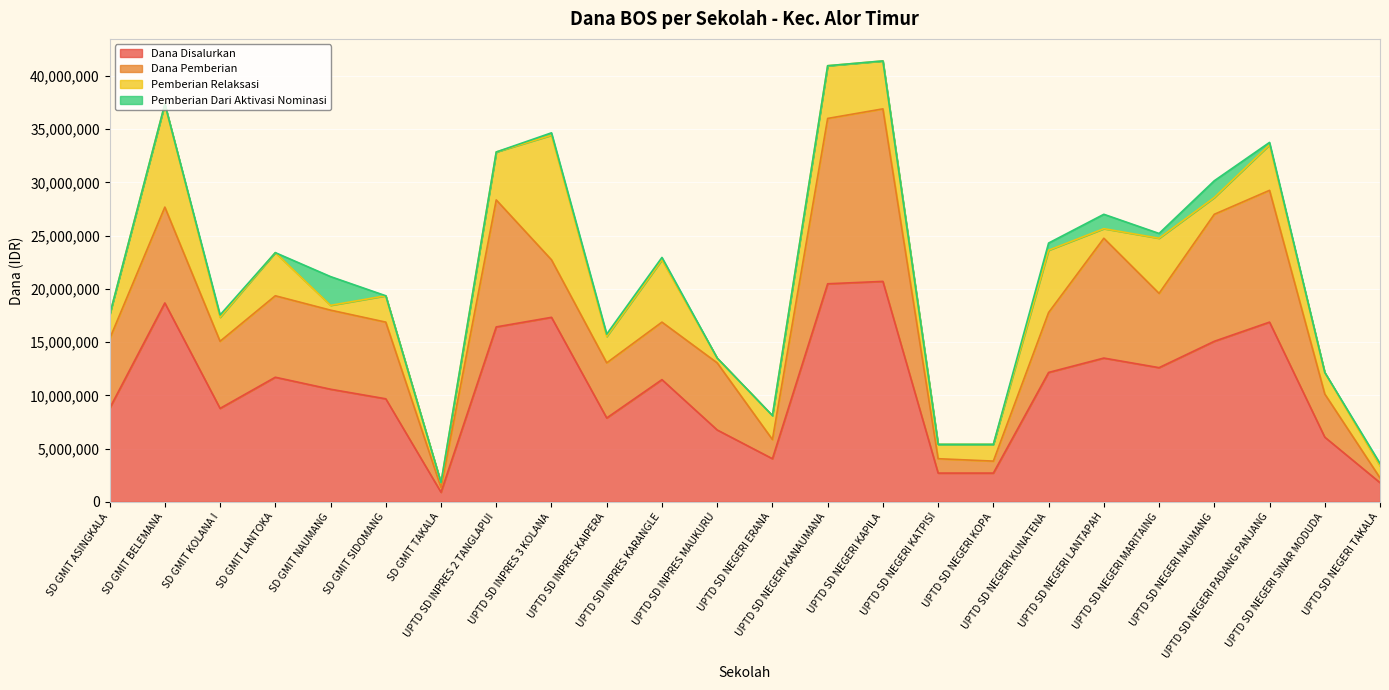

What is the sum of all Dana Disalurkan values?

257625000